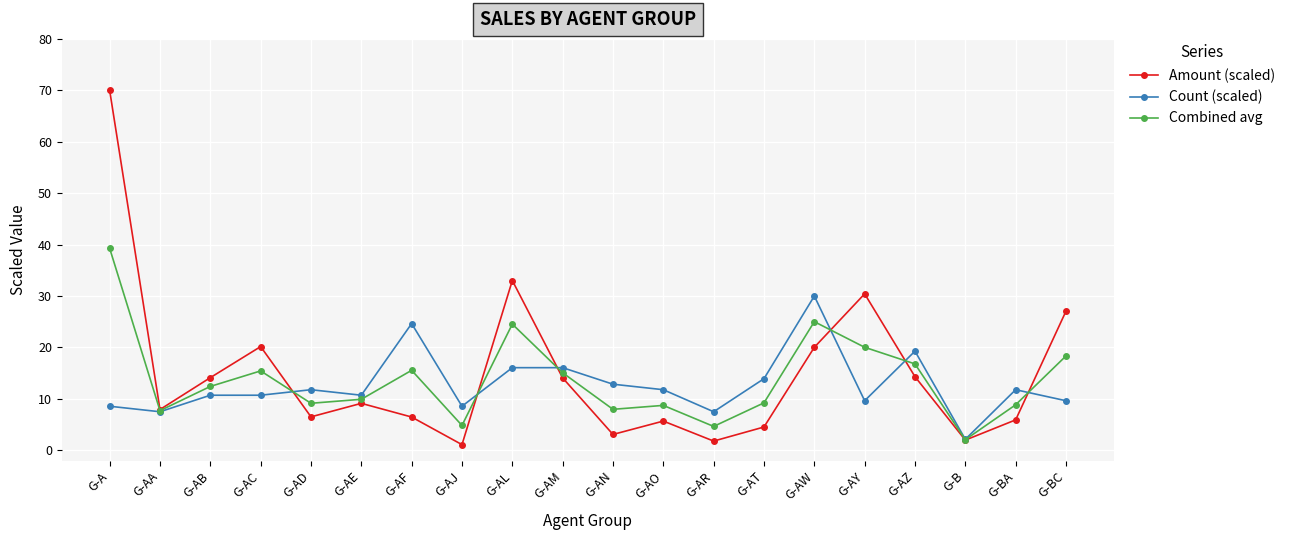

List the series in order of their peak value, highest first.

Amount (scaled), Combined avg, Count (scaled)